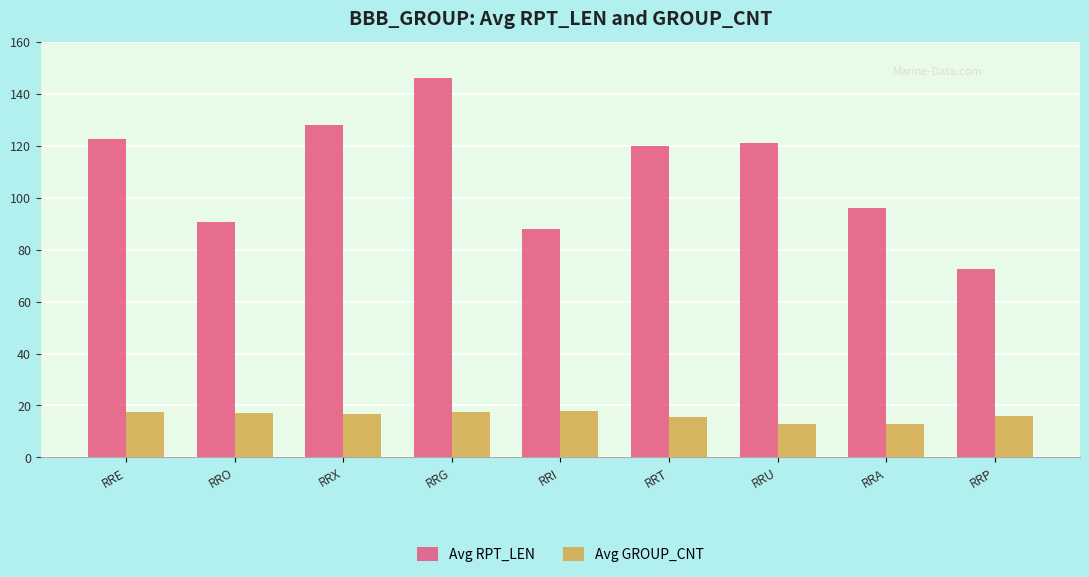

Are the bars horizontal?

No